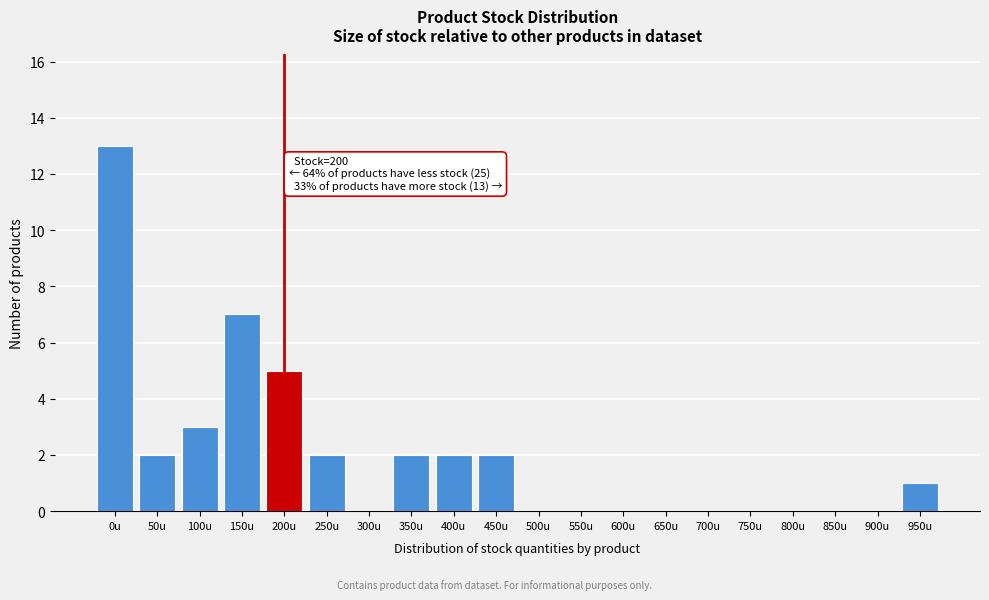

Reading left to right, extract all data points from this chart.

0u=13	50u=2	100u=3	150u=7	200u=5	250u=2	300u=0	350u=2	400u=2	450u=2	500u=0	550u=0	600u=0	650u=0	700u=0	750u=0	800u=0	850u=0	900u=0	950u=1